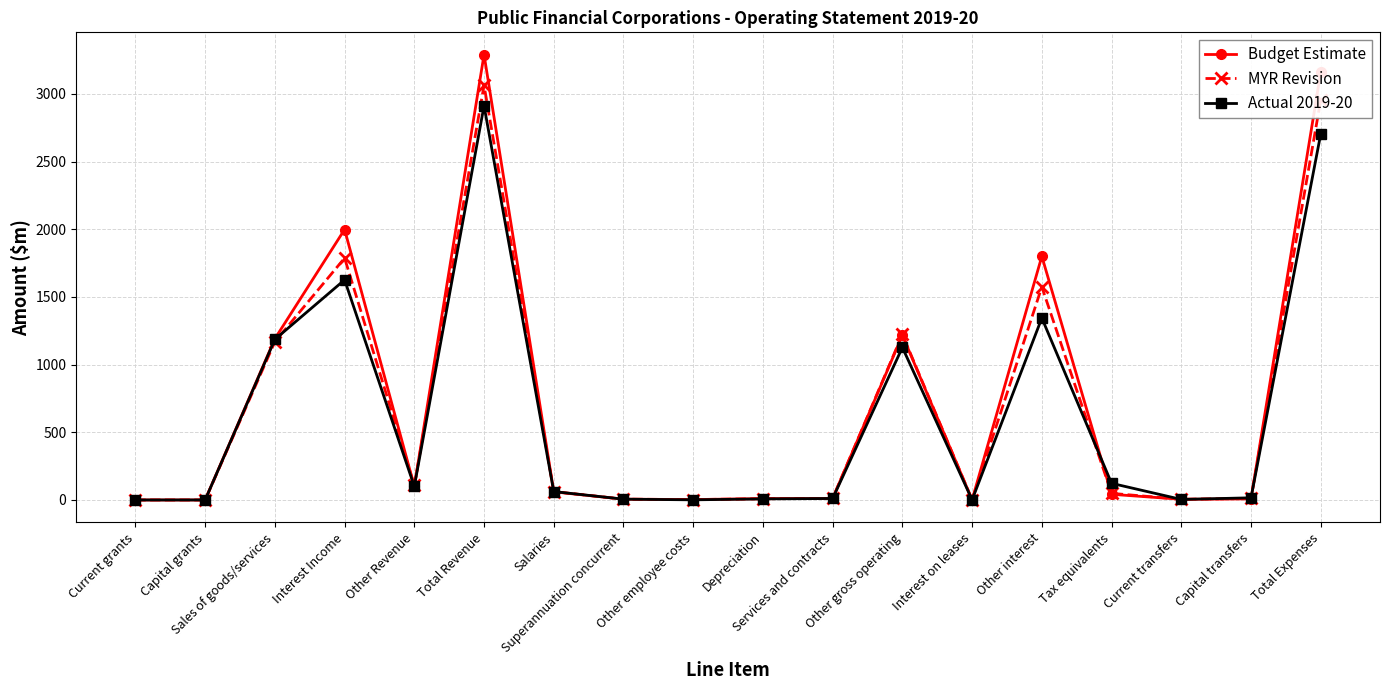

True or false: Budget Estimate has a value of 1810 at Total Expenses.

False